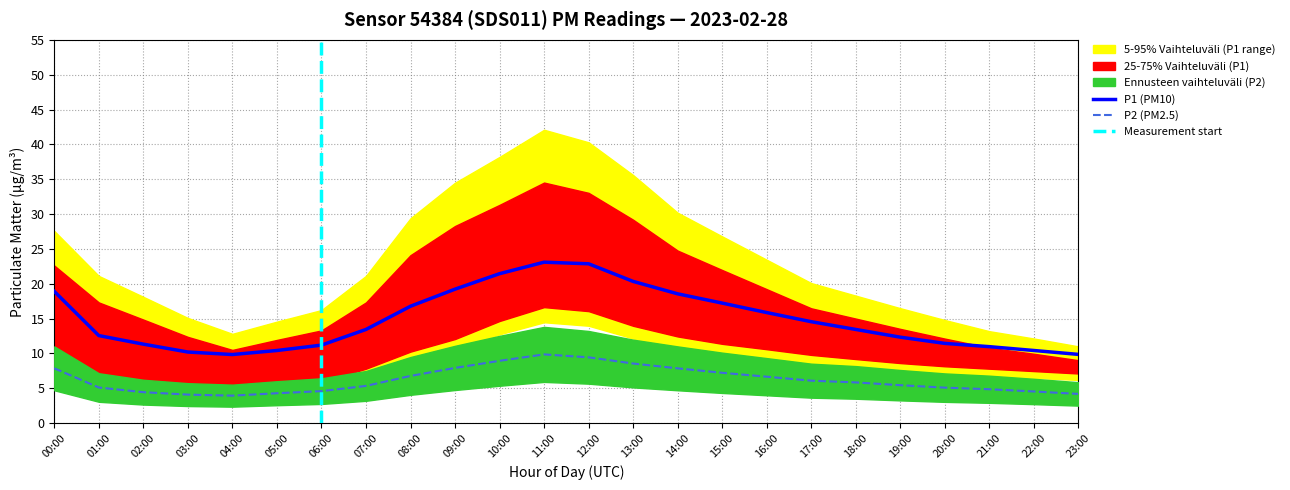

At which label does P2 first exceed 5?

00:00